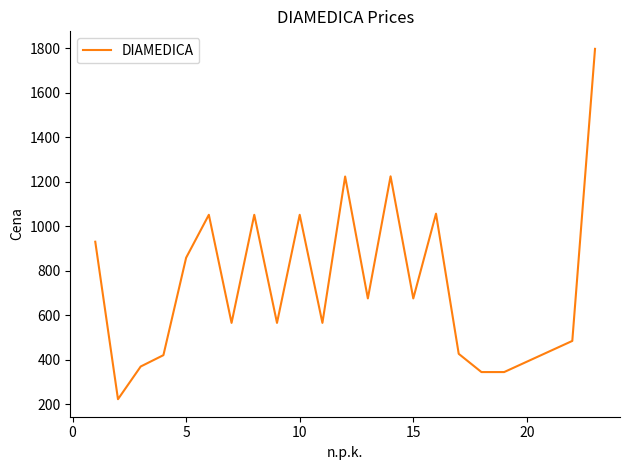

What is the greatest value displayed?

1798